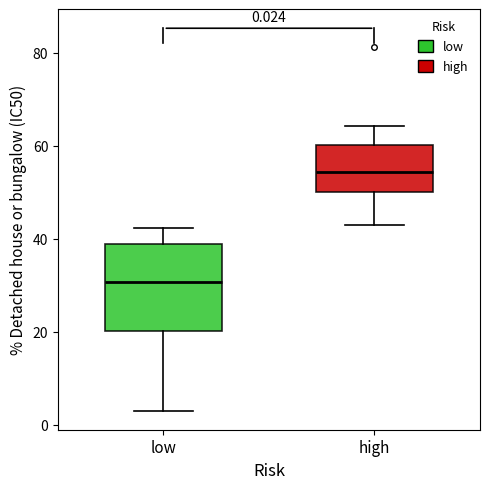

Comparing the boxes themselves (not the whiskers), which one is the tallest?

low